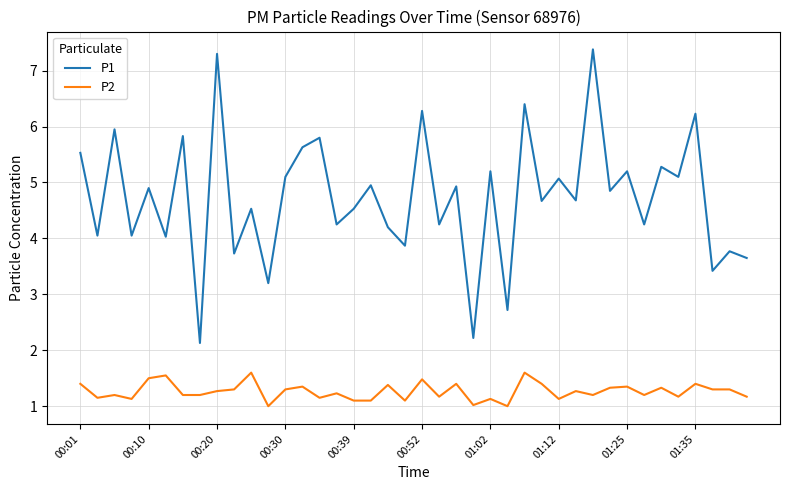

Which series has the largest range (max minus min)?

P1